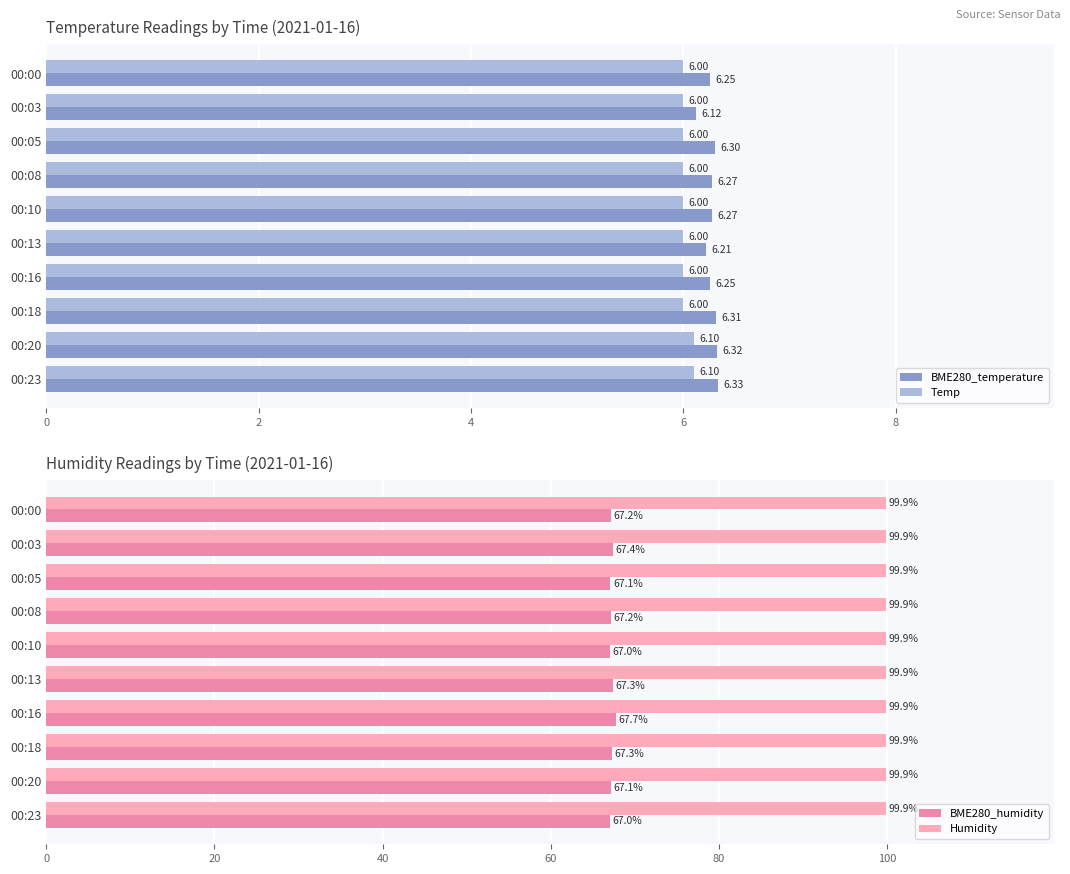

At which label does BME280_humidity reach its peak?

00:16